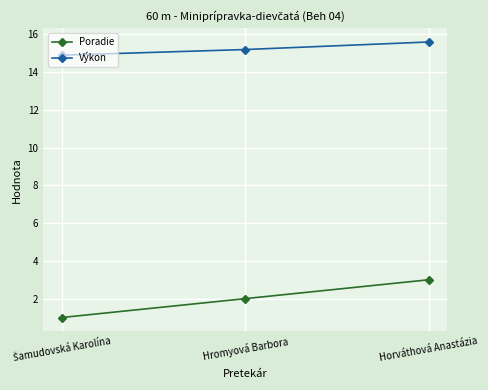

Read the Poradie value at Horváthová Anastázia.

3.0